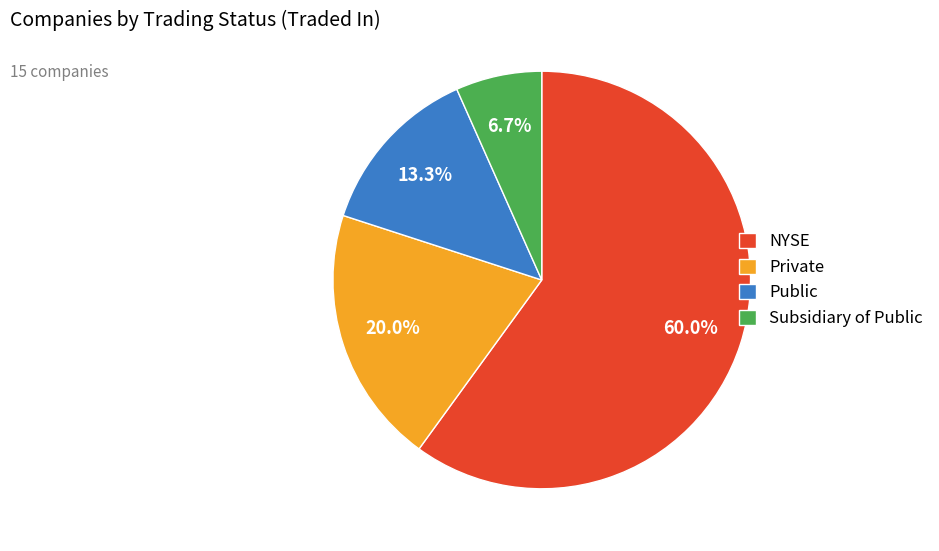

To the nearest percent, what is the average slice percentage?

25%